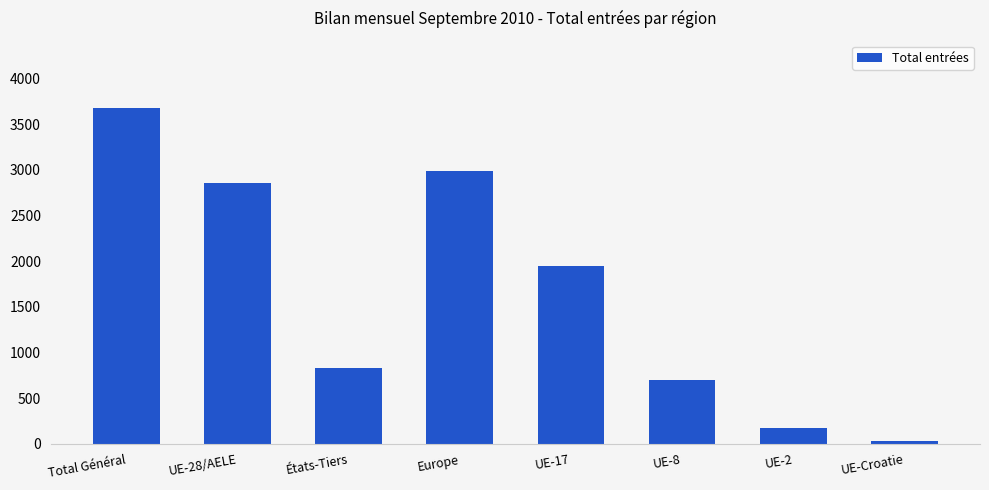

Is it true that the value at États-Tiers is 1181?

False